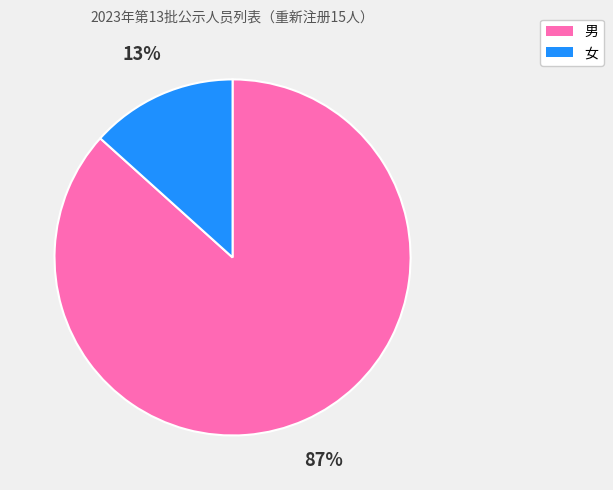

The 女 slice represents 3% of the pie. True or false?

False